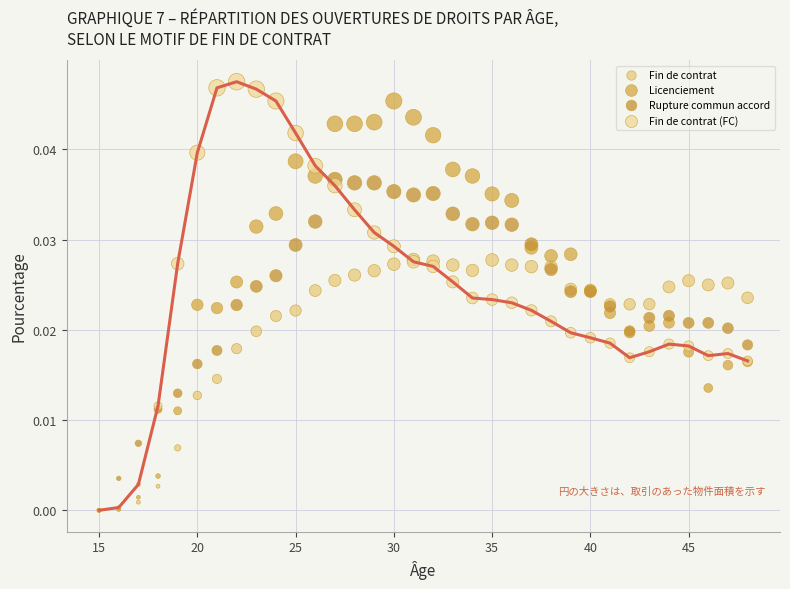

What are all the series names shown in the legend?

Fin de contrat, Licenciement, Rupture commun accord, Fin de contrat (FC)